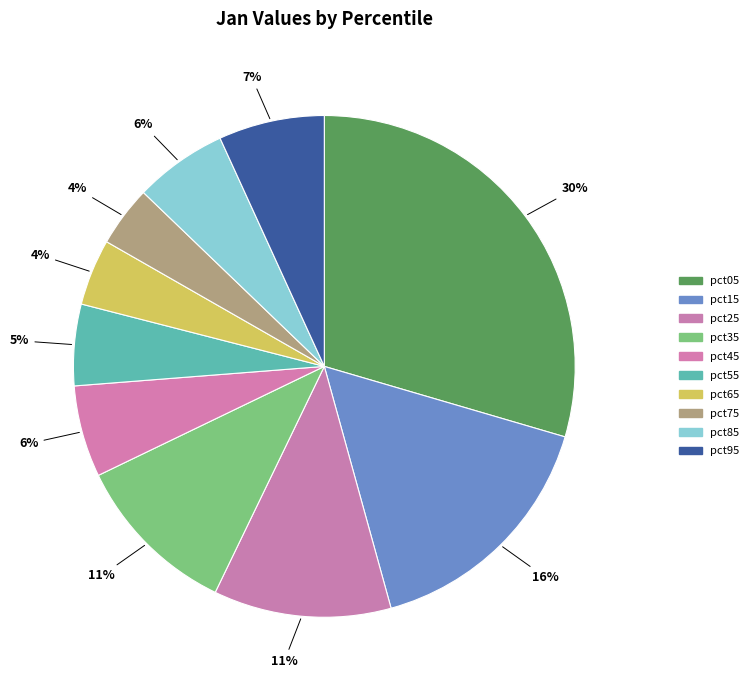

Count the number of slices in the pie.

10